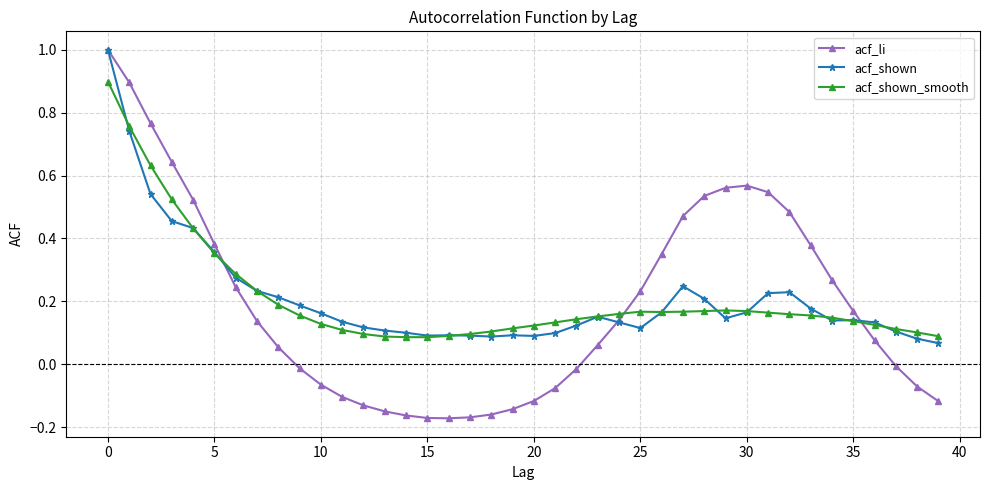

True or false: acf_shown_smooth has more than 0 interior local peaks.

True